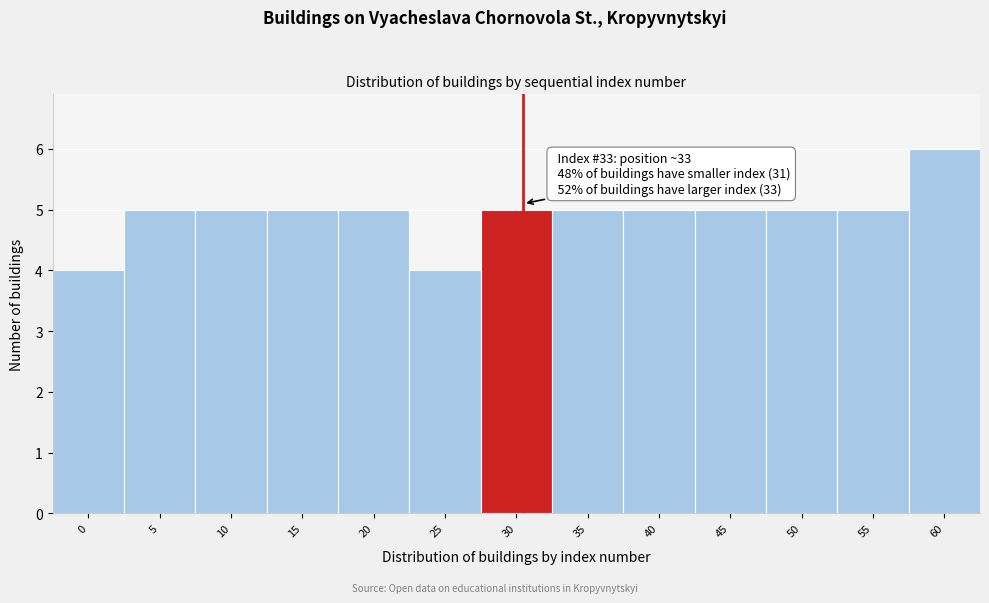

Reading left to right, list all the values displayed in this chart.

4	5	5	5	5	4	5	5	5	5	5	5	6